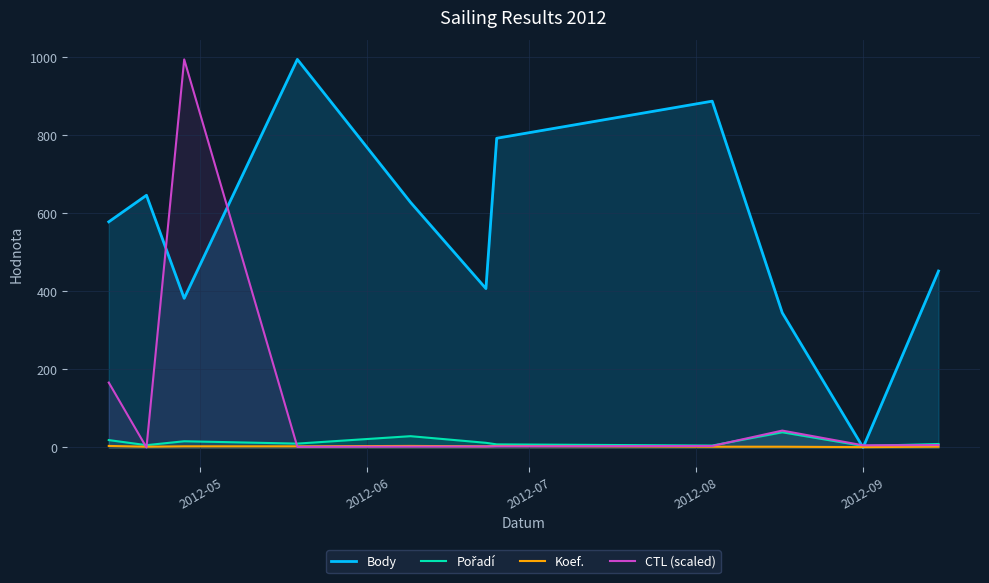

How many data points in Body are less than 578?

5